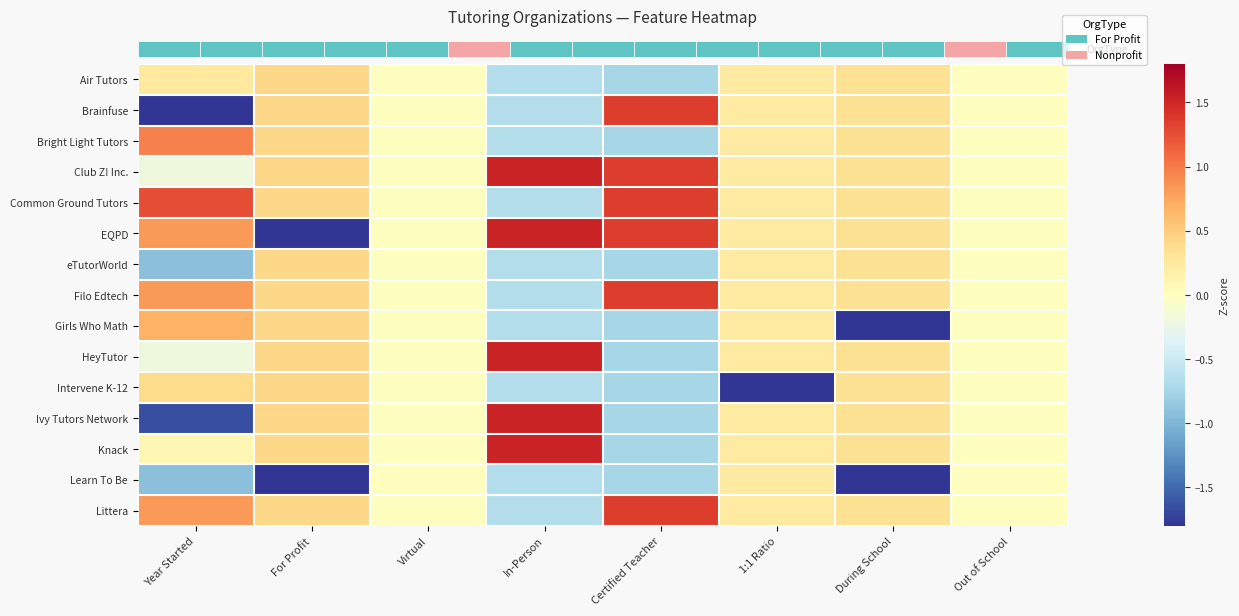

The value of Club Z! Inc. at In-Person is 0.8. True or false?

False